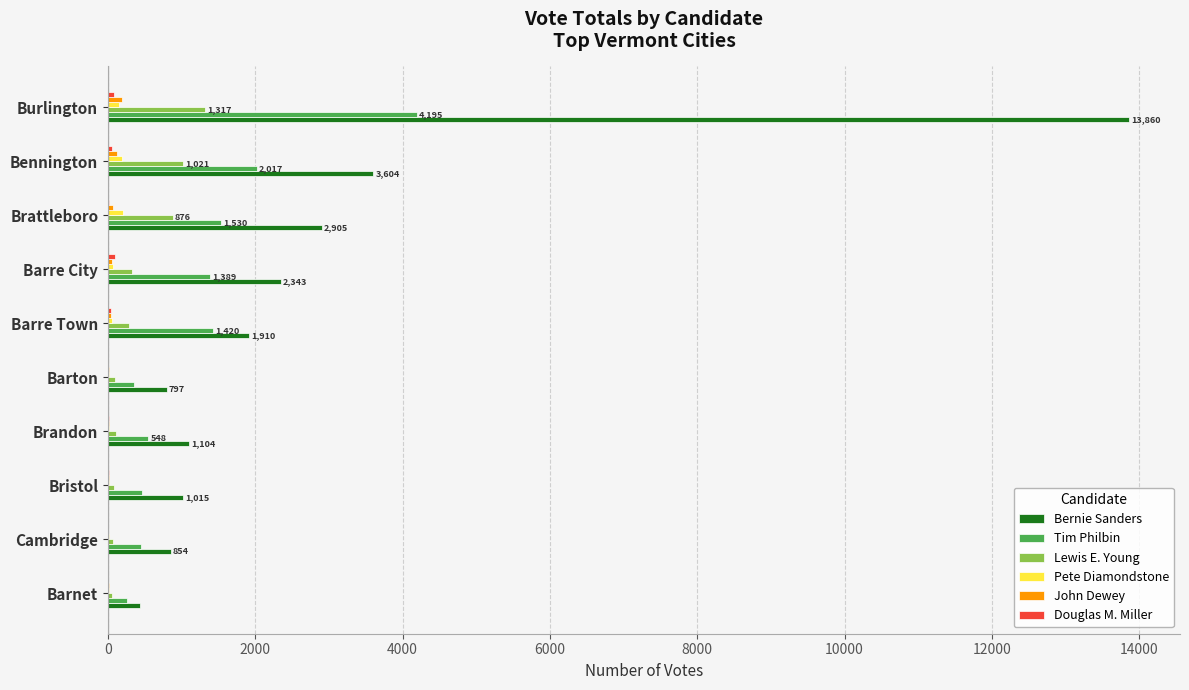

Which series changed the most between Bennington and Barton?

Bernie Sanders